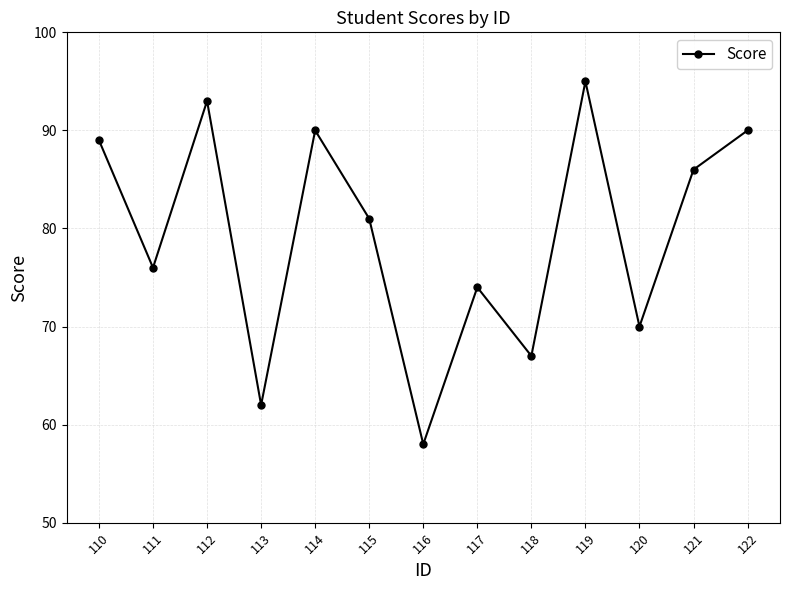

At which category does the chart reach its minimum across all series?

116